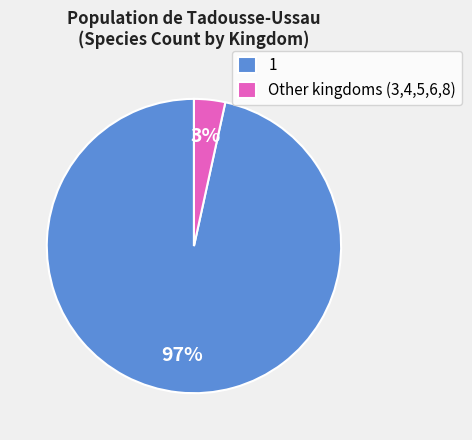

Is it true that 1 is 82% of the pie?

False